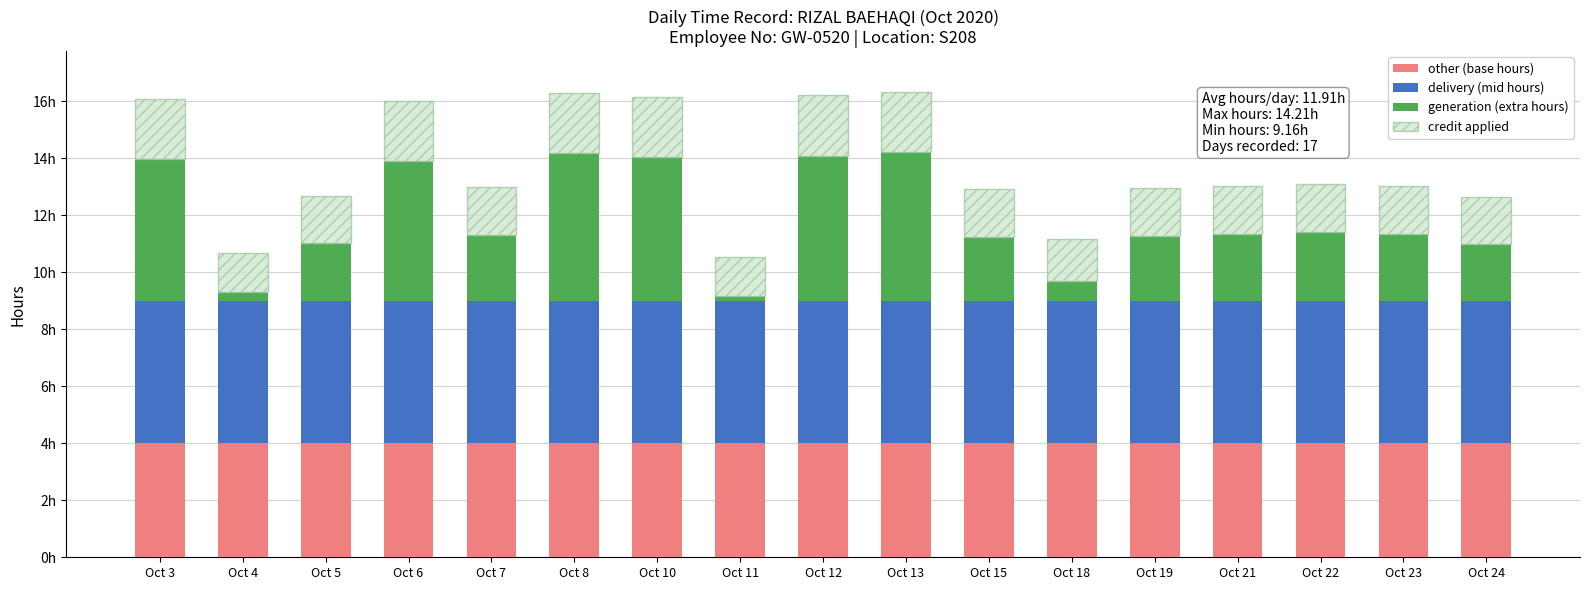

What are all the series names shown in the legend?

other (base hours), delivery (mid hours), generation (extra hours), credit applied